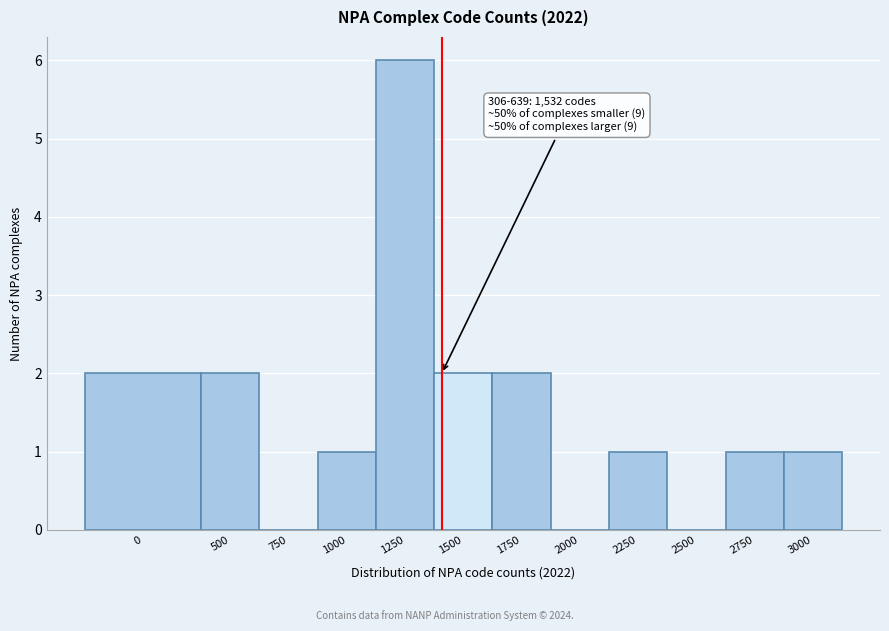

Reading left to right, transcribe all the data shown in this chart.

0=2	500=2	750=0	1000=1	1250=6	1500=2	1750=2	2000=0	2250=1	2500=0	2750=1	3000=1